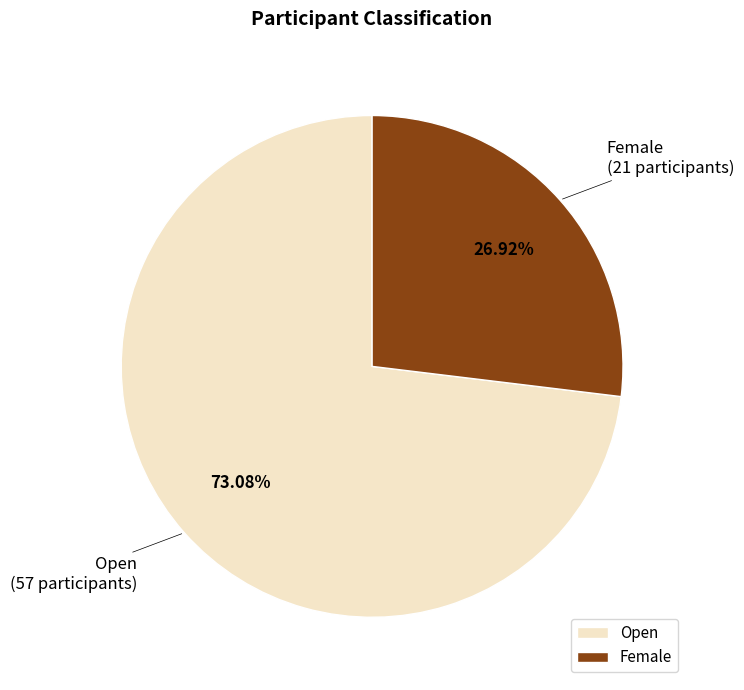

What is the ratio of the value at Female to the value at Open?

0.4